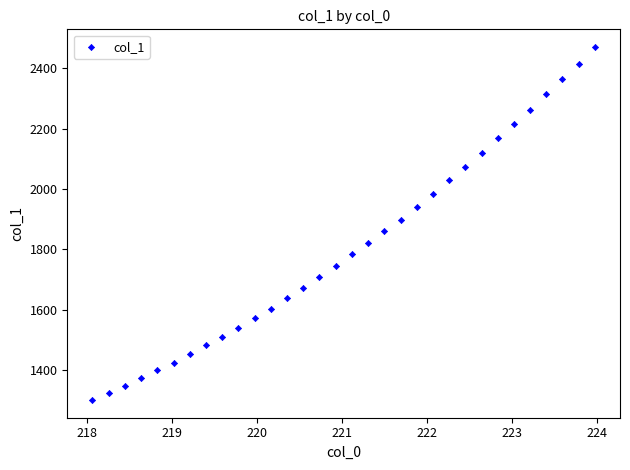

What is the range of X values (max minus min)?

5.9